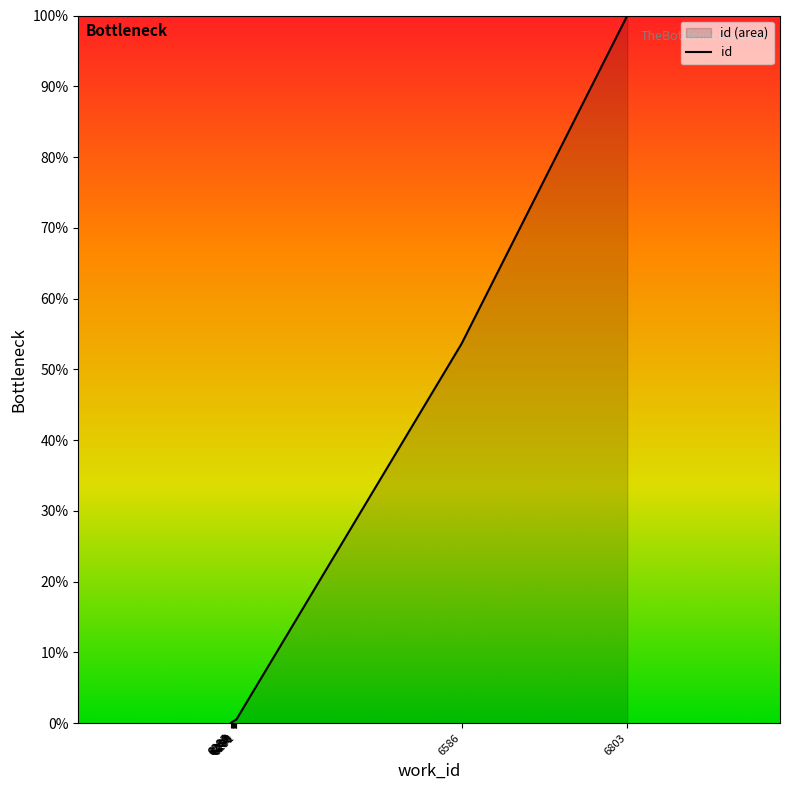

Which has a higher value, 6803 or 6285?

6803